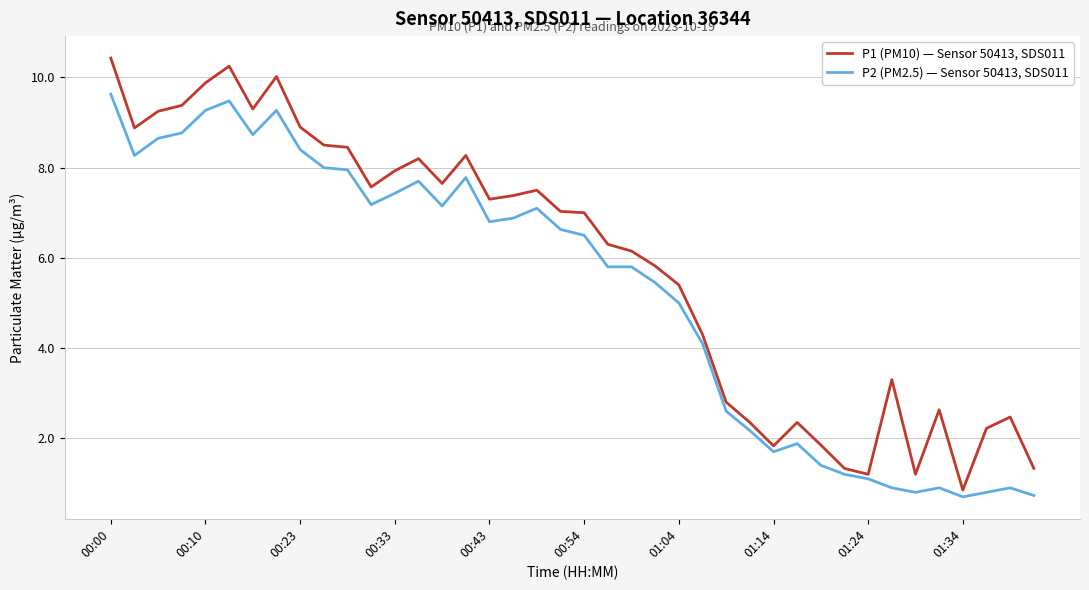

True or false: P1 (PM10) — Sensor 50413, SDS011 and P2 (PM2.5) — Sensor 50413, SDS011 intersect in this chart.

False